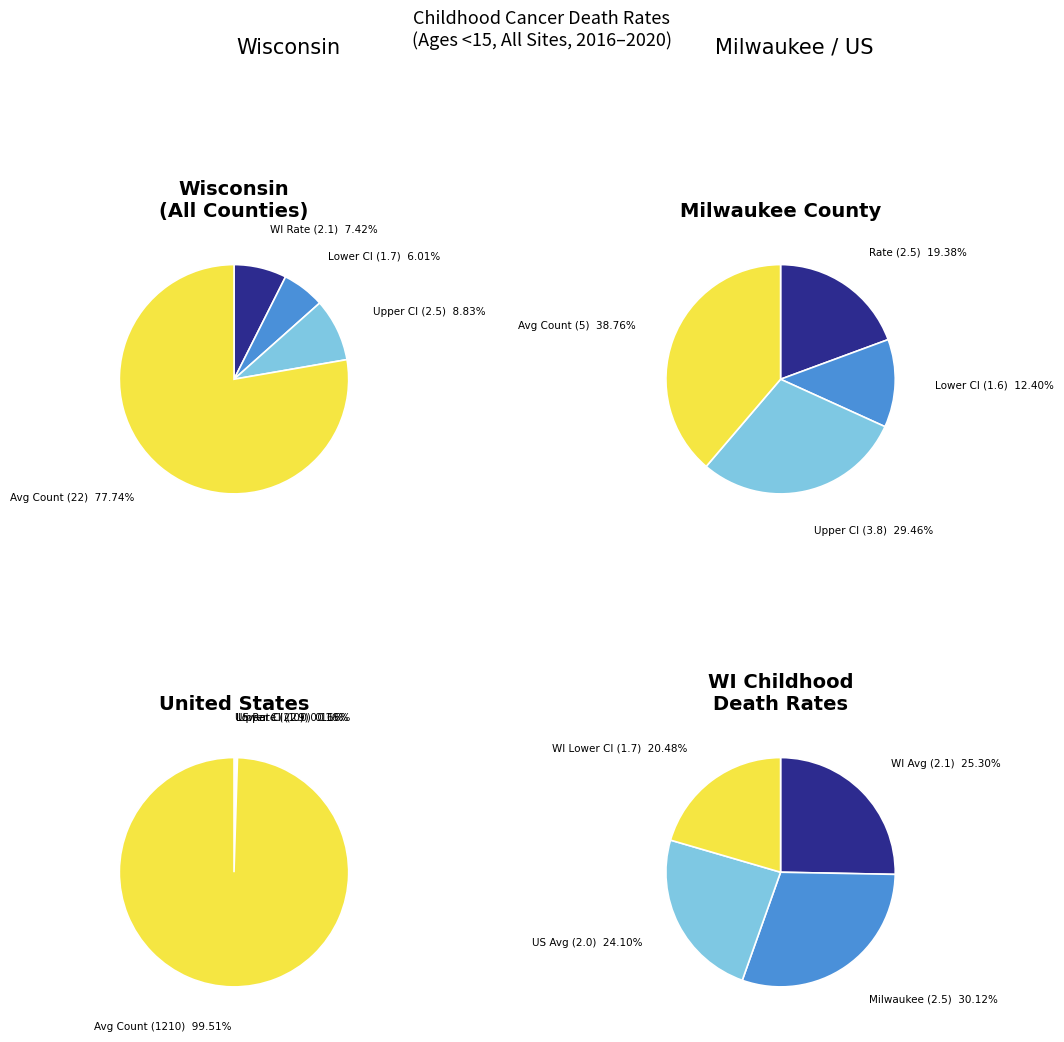

How many segments does this pie chart have?

4